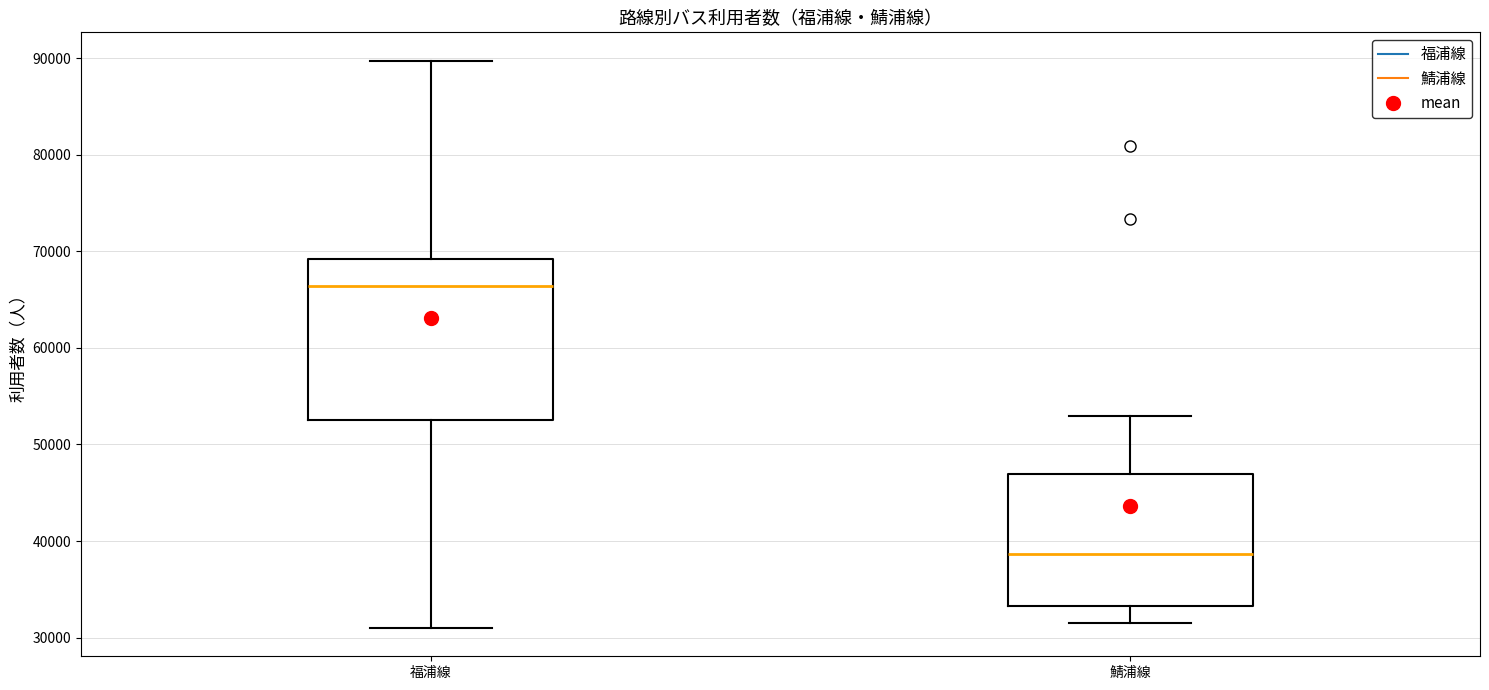

Which box's median line is the highest?

福浦線